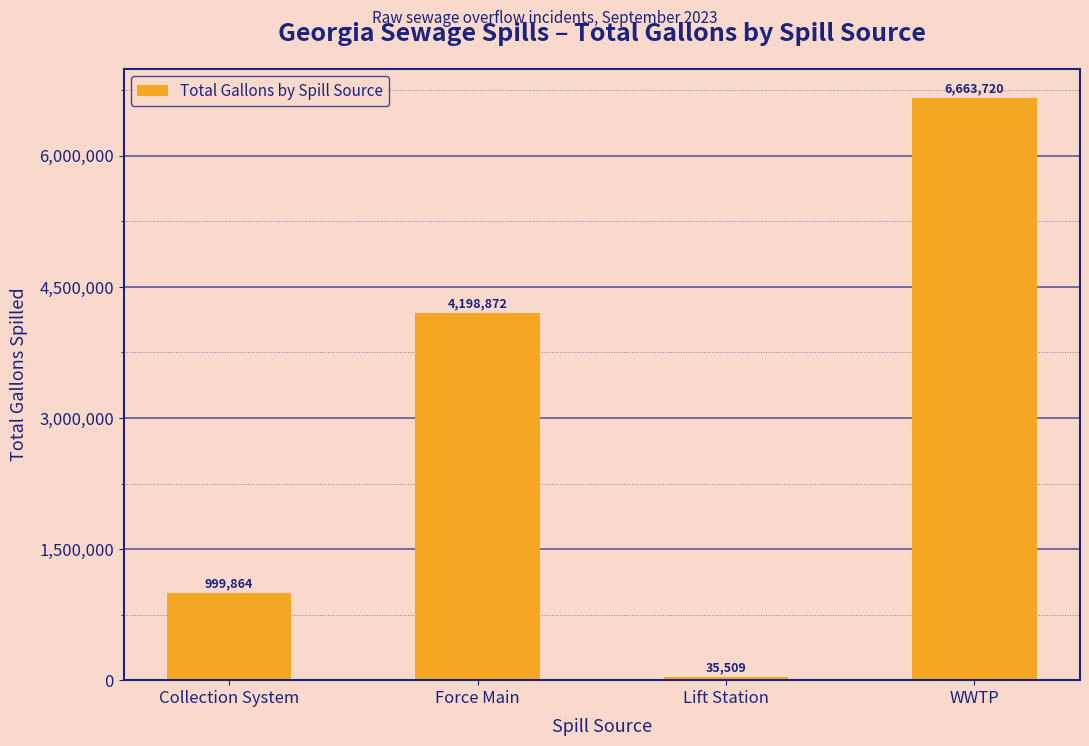

Rank the categories by value from lowest to highest.

Lift Station, Collection System, Force Main, WWTP